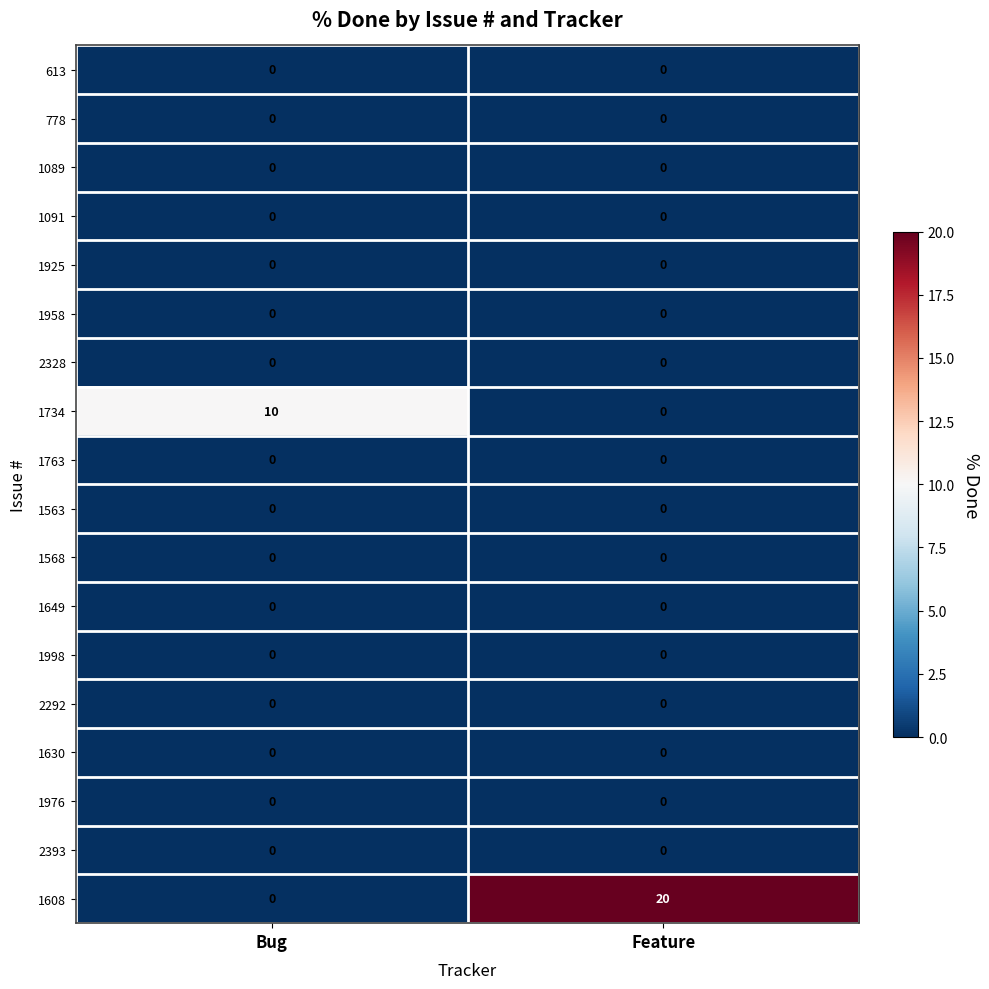

What is the total value across all series at Feature?

20